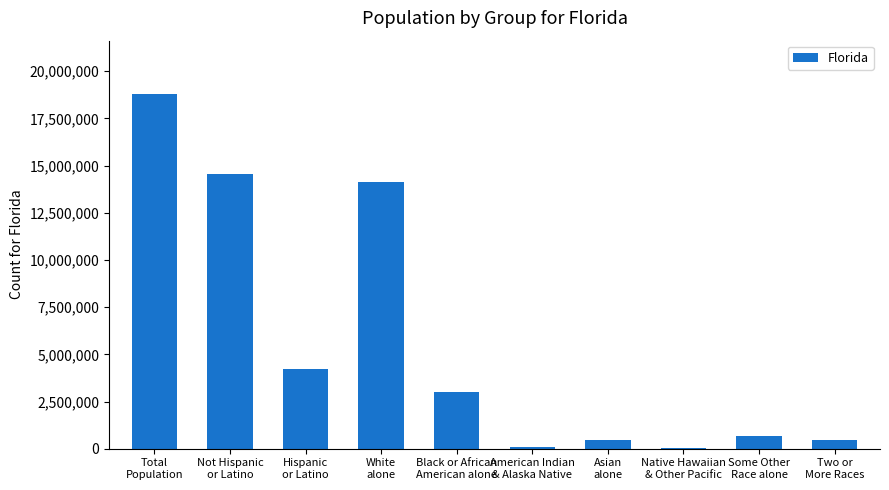

Which has a higher value, Two or
More Races or White
alone?

White
alone